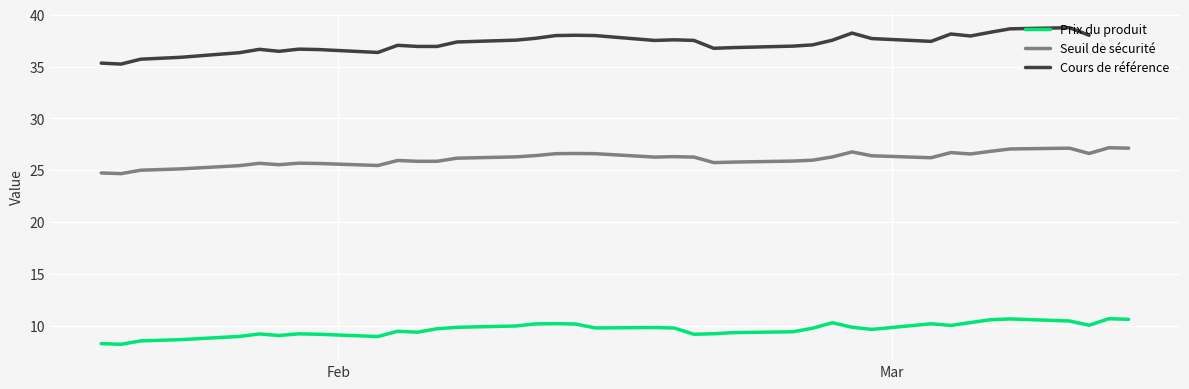

True or false: Seuil de sécurité and Prix du produit intersect in this chart.

False